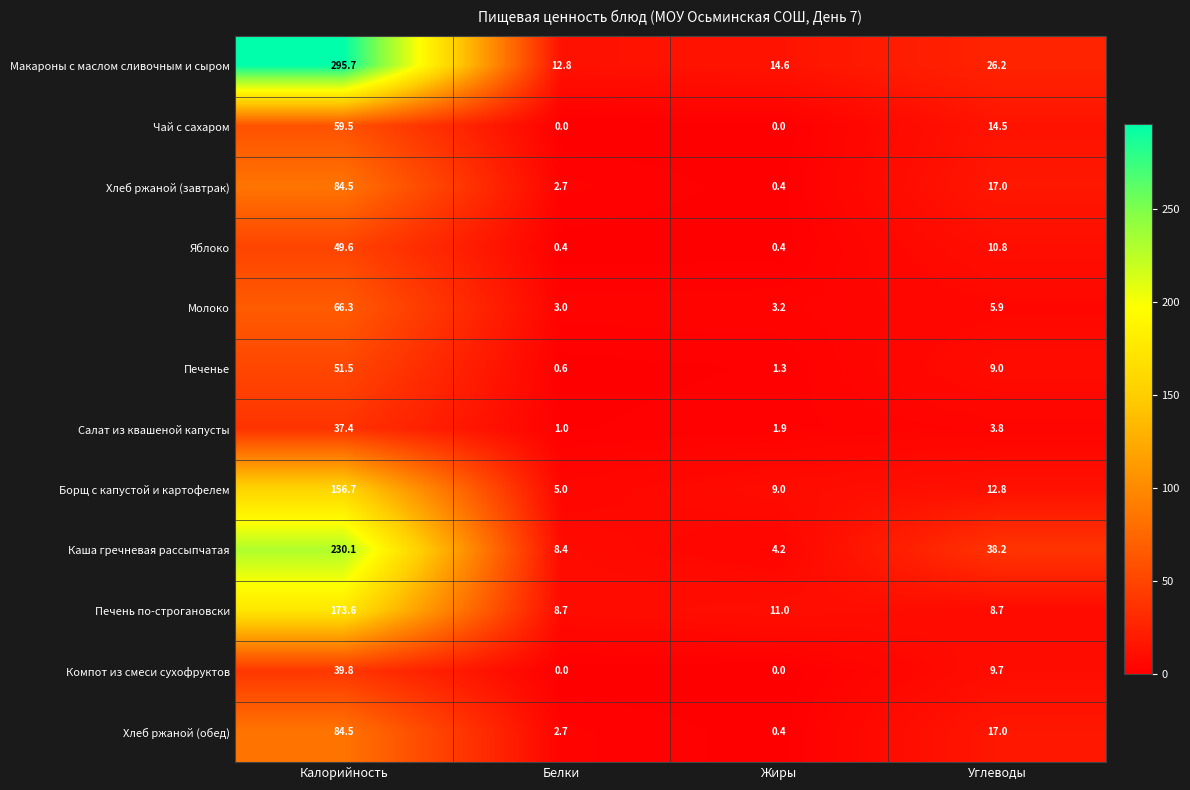

Where does the Печенье series first go above 9?

Калорийность